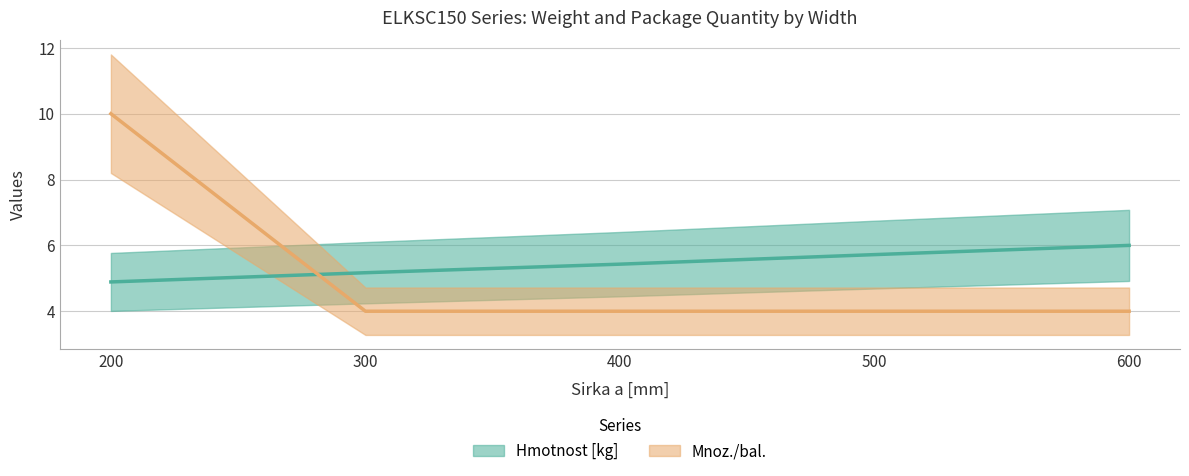

What are all the series names shown in the legend?

Hmotnost [kg], Mnoz./bal.